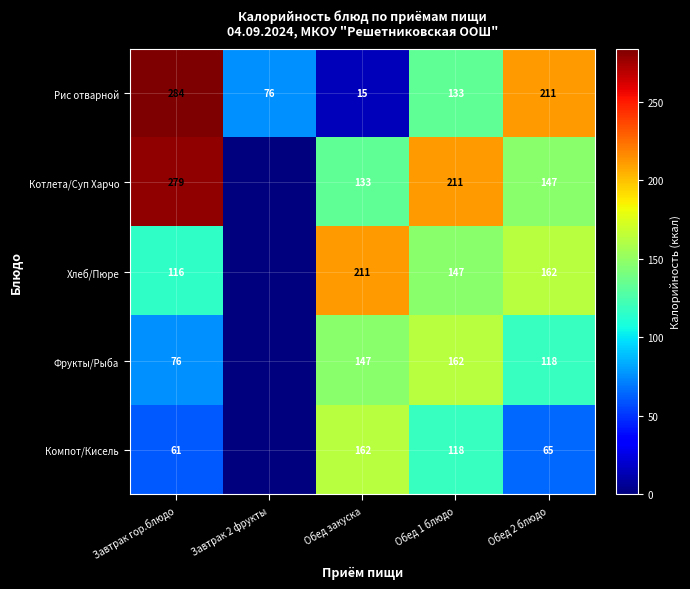

What is the total value across all series at Обед 2 блюдо?

703